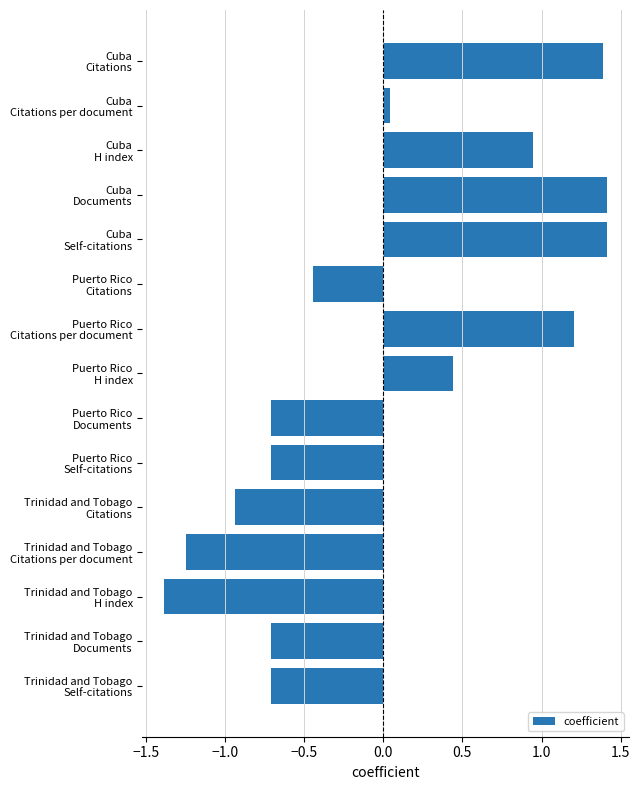

Are the bars grouped side by side (vs. stacked)?

No